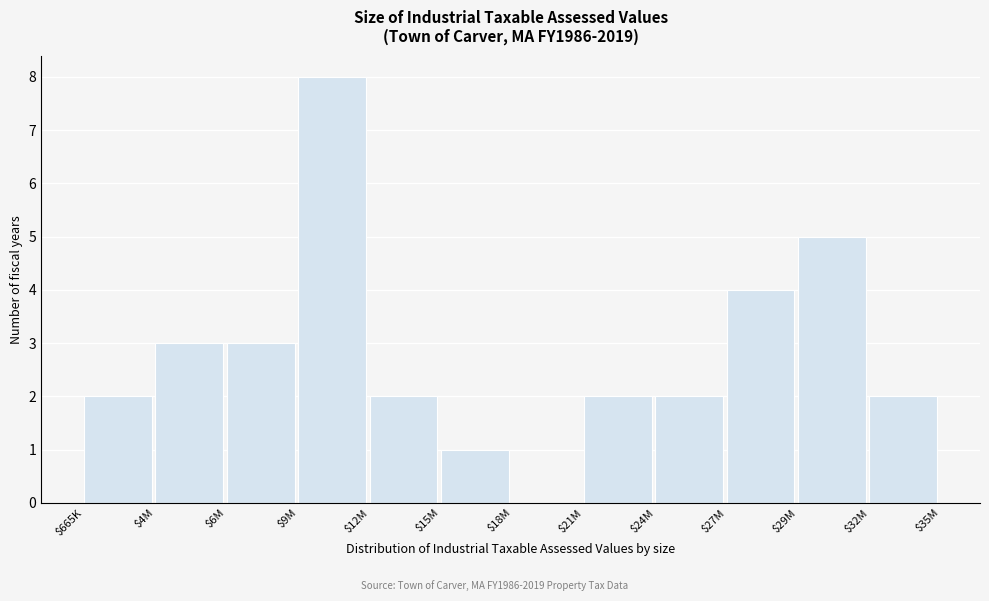

Read the value at $29M.

5